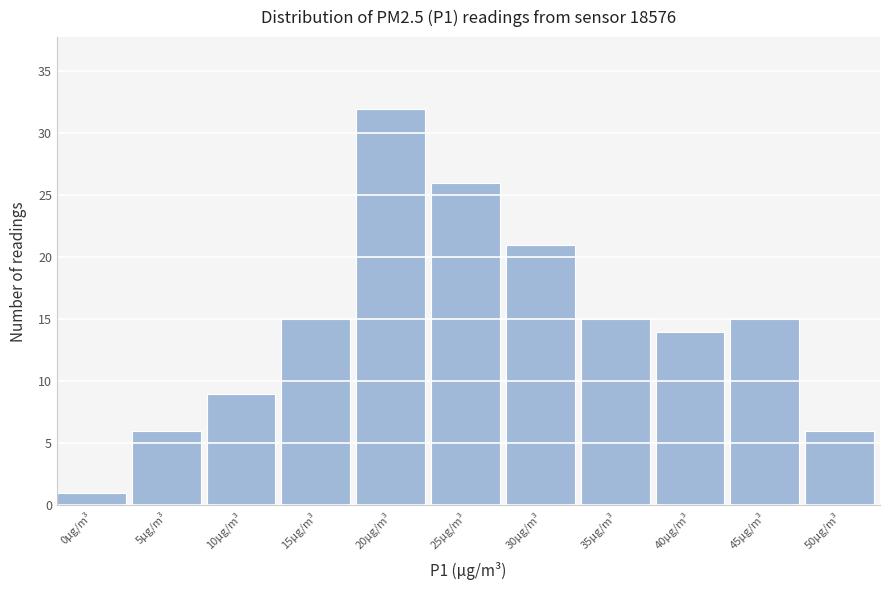

Reading left to right, list all the values displayed in this chart.

0μg/m³=1	5μg/m³=6	10μg/m³=9	15μg/m³=15	20μg/m³=32	25μg/m³=26	30μg/m³=21	35μg/m³=15	40μg/m³=14	45μg/m³=15	50μg/m³=6